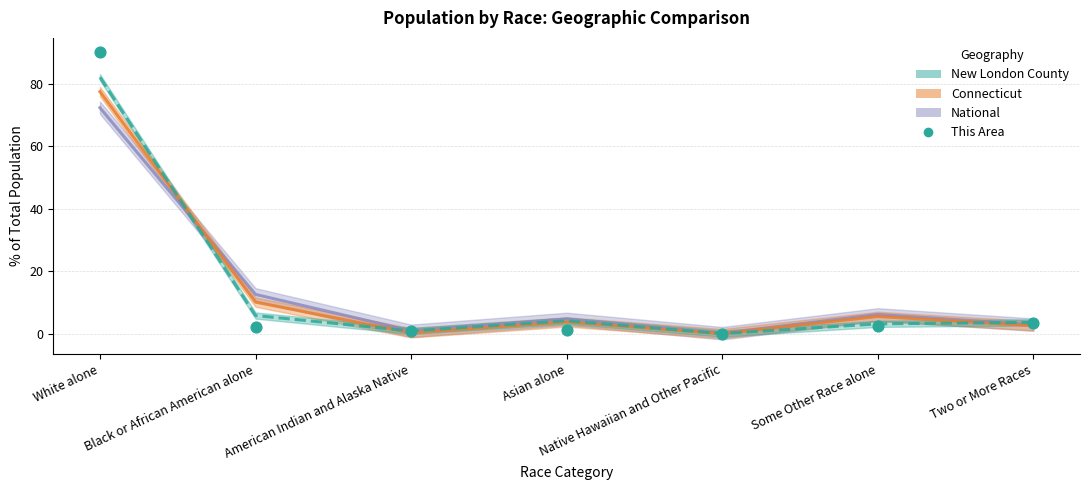

Which series reaches the maximum Y coordinate?

This Area